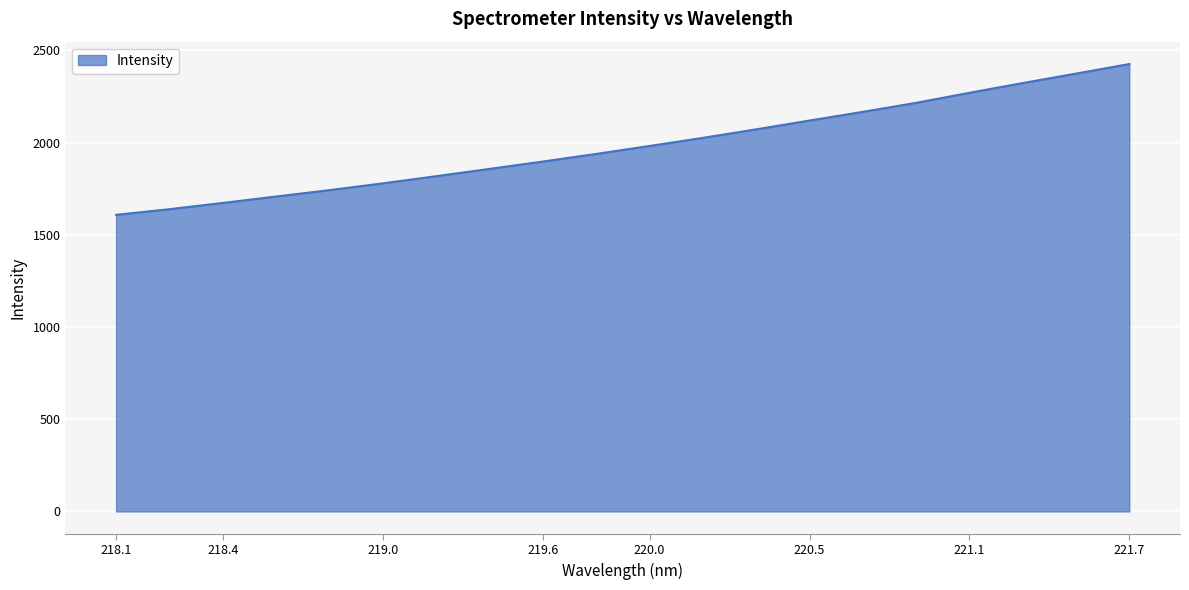

What is the difference between the maximum and minimum values?

817.7